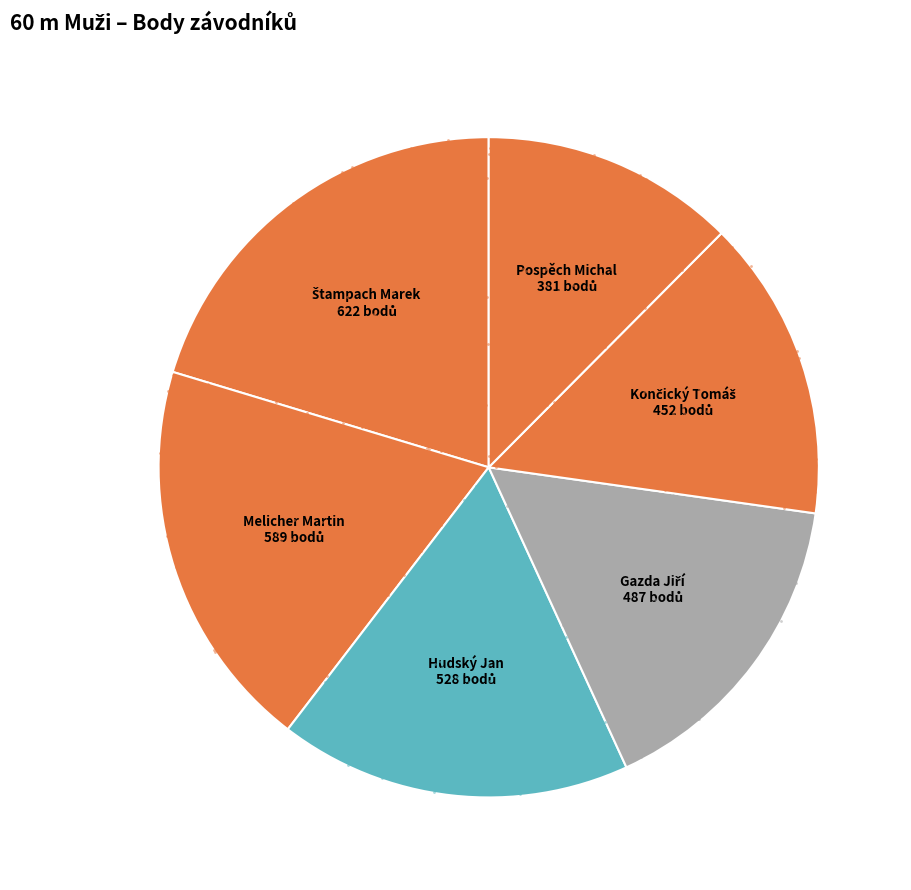

Does Hudský Jan account for over 50% of the chart?

No